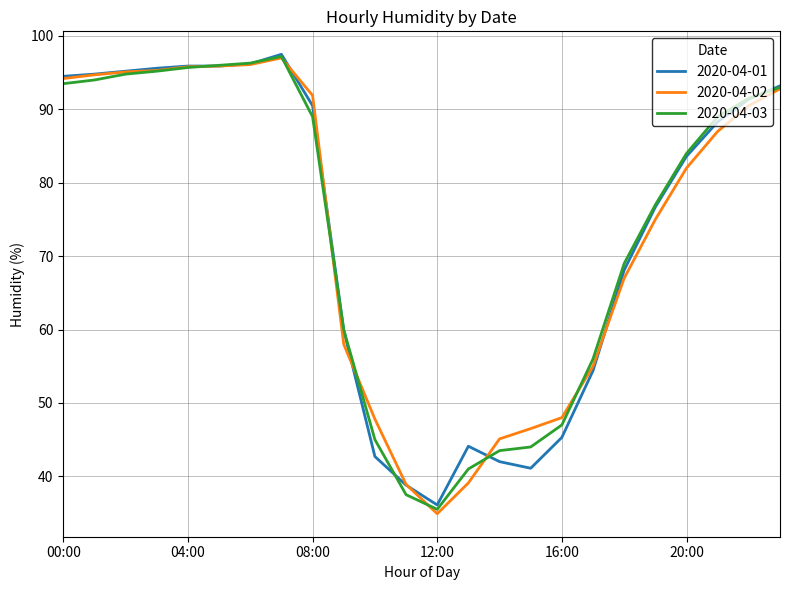

What is the smallest value displayed?

34.9